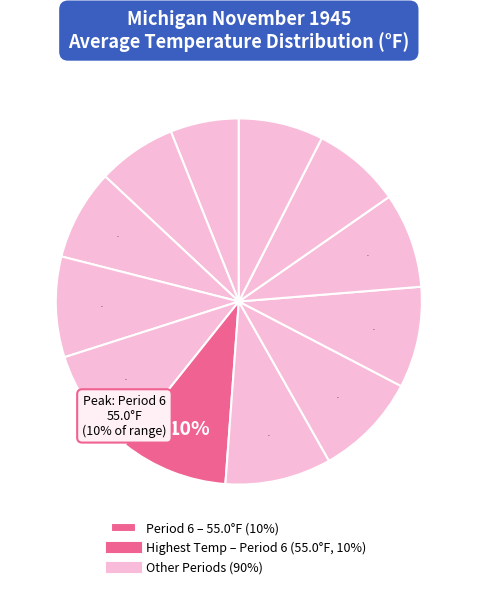

How many segments does this pie chart have?

12